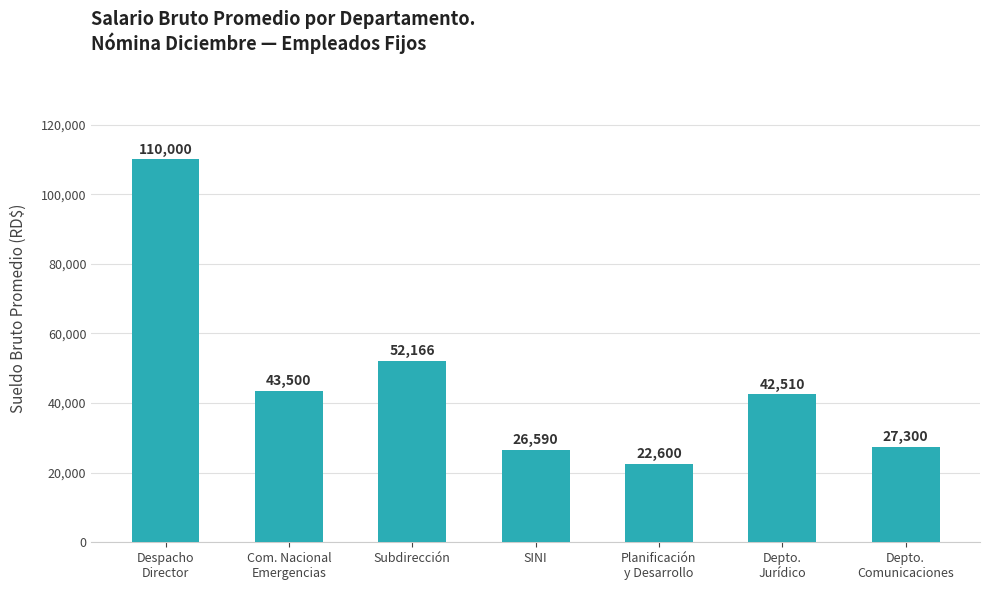

List the labels in order of value, largest first.

Despacho
Director, Subdirección, Com. Nacional
Emergencias, Depto.
Jurídico, Depto.
Comunicaciones, SINI, Planificación
y Desarrollo